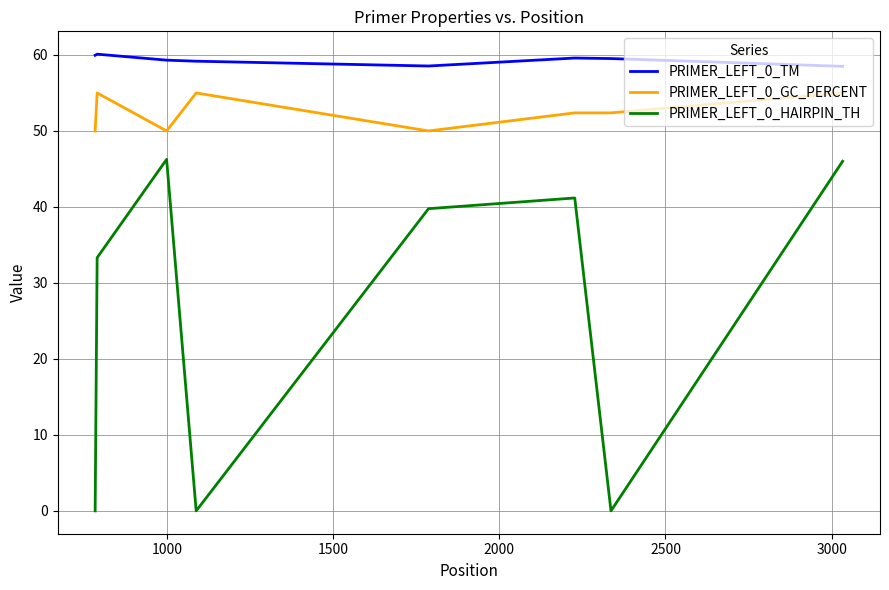

What is the sum of all PRIMER_LEFT_0_GC_PERCENT values?

419.8